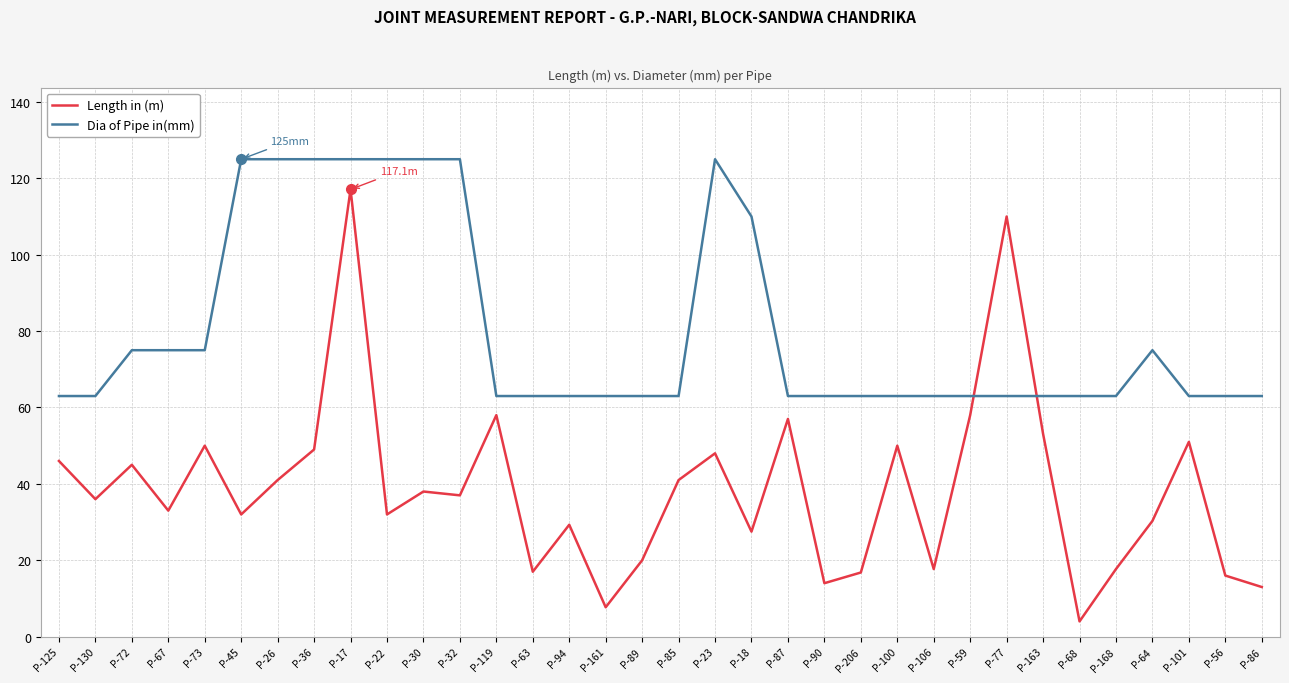

What is the sum of all Dia of Pipe in(mm) values?

2733.0